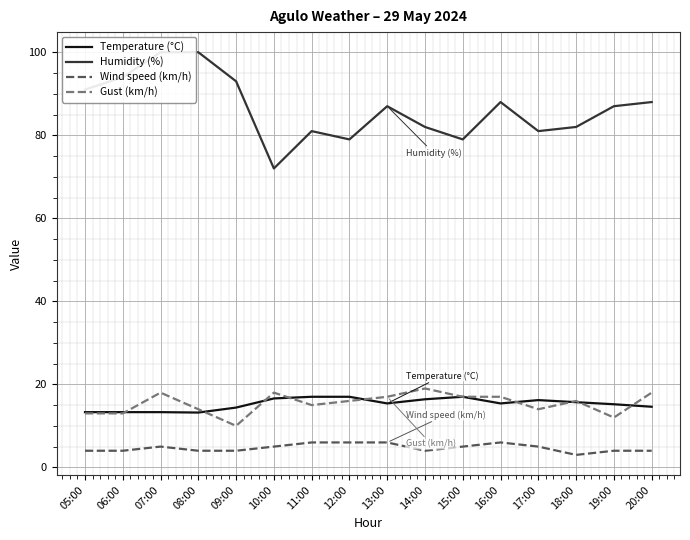

How many lines are shown in the chart?

4